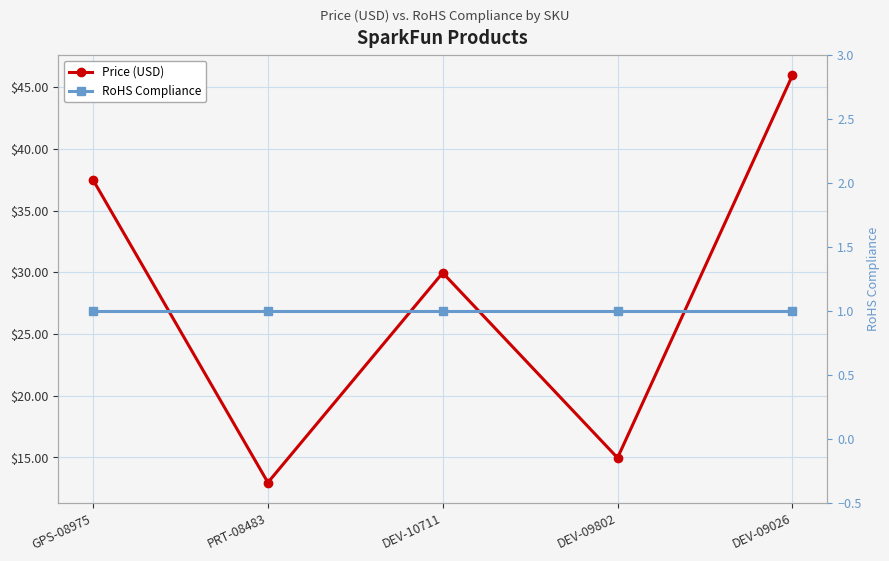

What is the label of the 4th point from the left?

DEV-09802